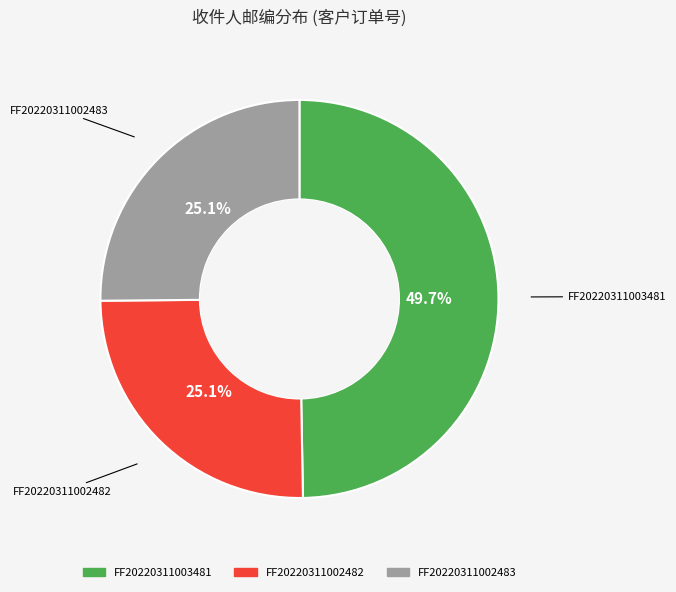

What is the largest slice in the pie chart?

FF20220311003481